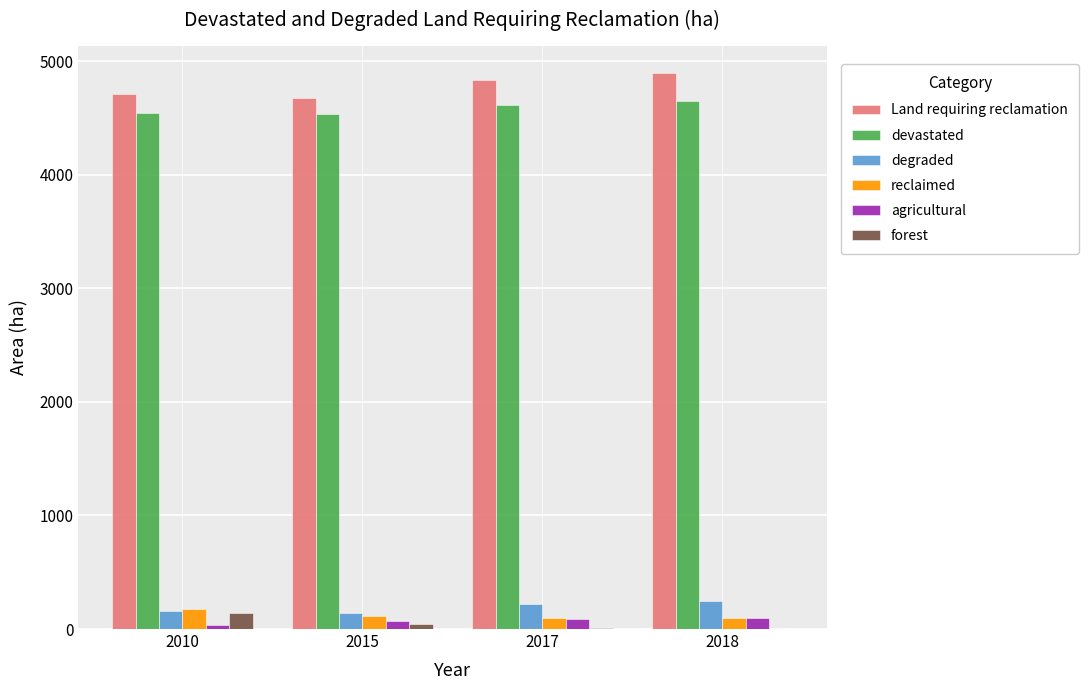

At which label is devastated closest to 4589?

2017